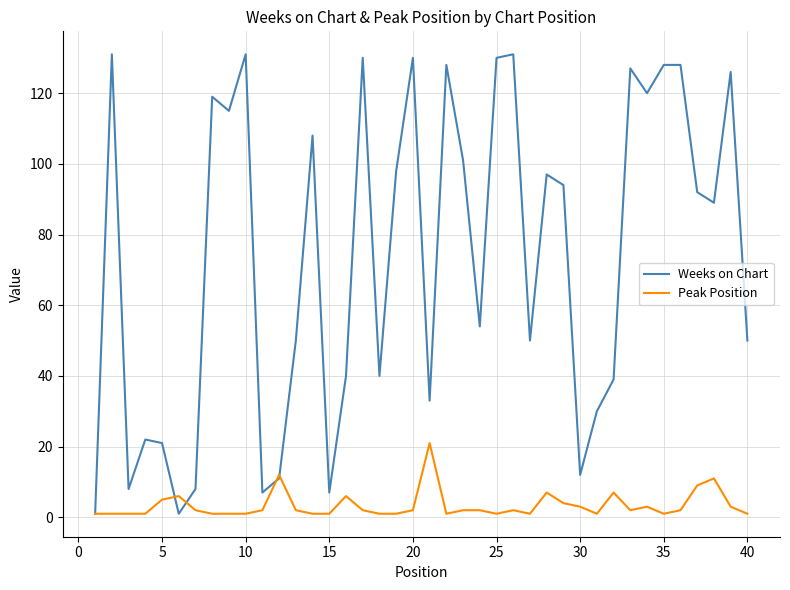

Which series has the widest spread of values?

Weeks on Chart